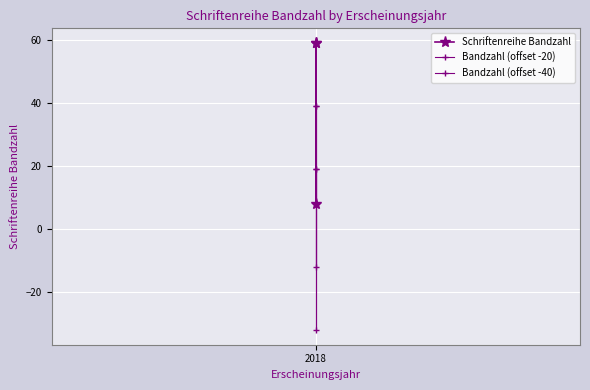

Rank the series by their maximum value, from lowest to highest.

Bandzahl (offset -40), Bandzahl (offset -20), Schriftenreihe Bandzahl